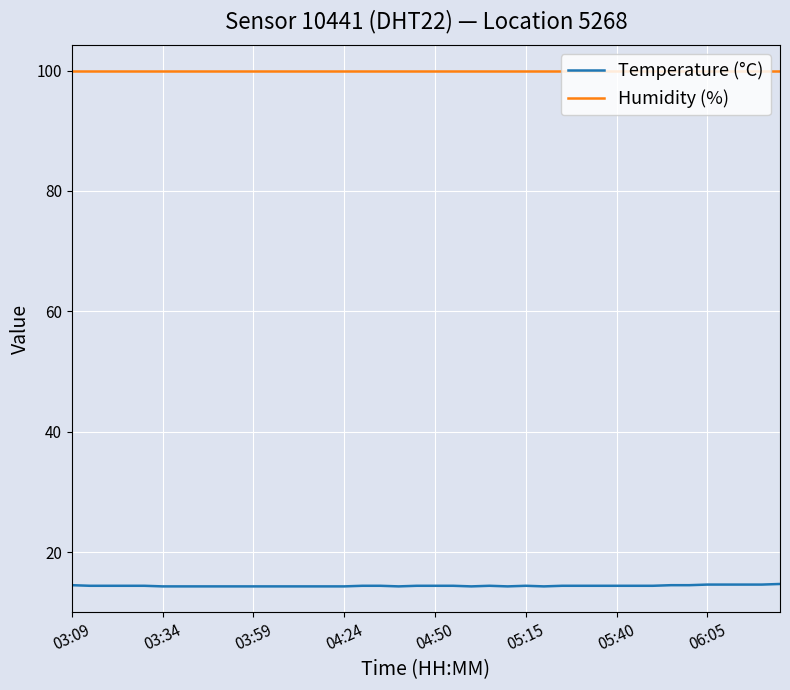

Which series has the largest total across all categories?

Humidity (%)